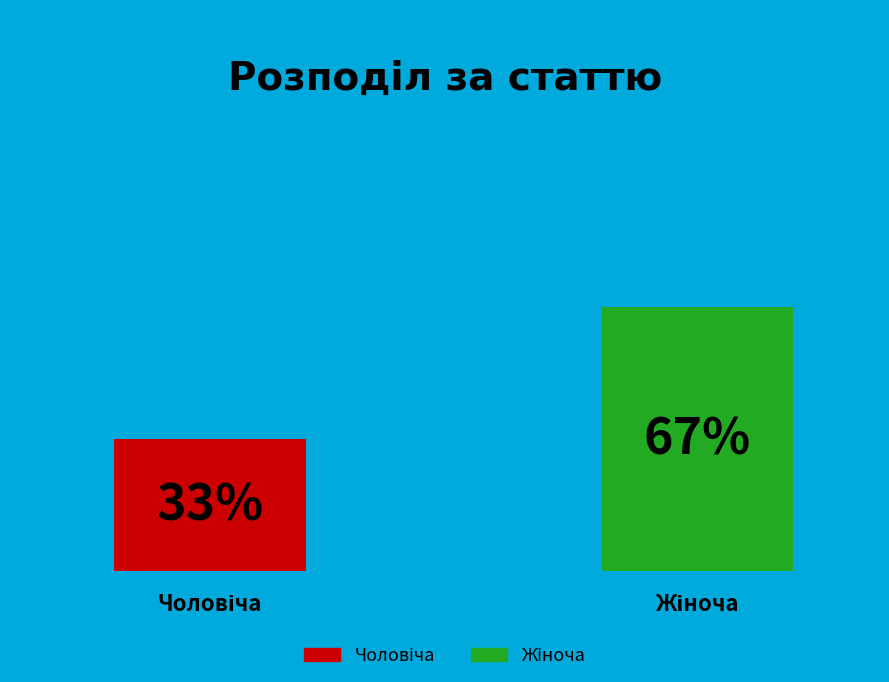

To the nearest percent, what percentage of the pie is Чоловіча?

33%